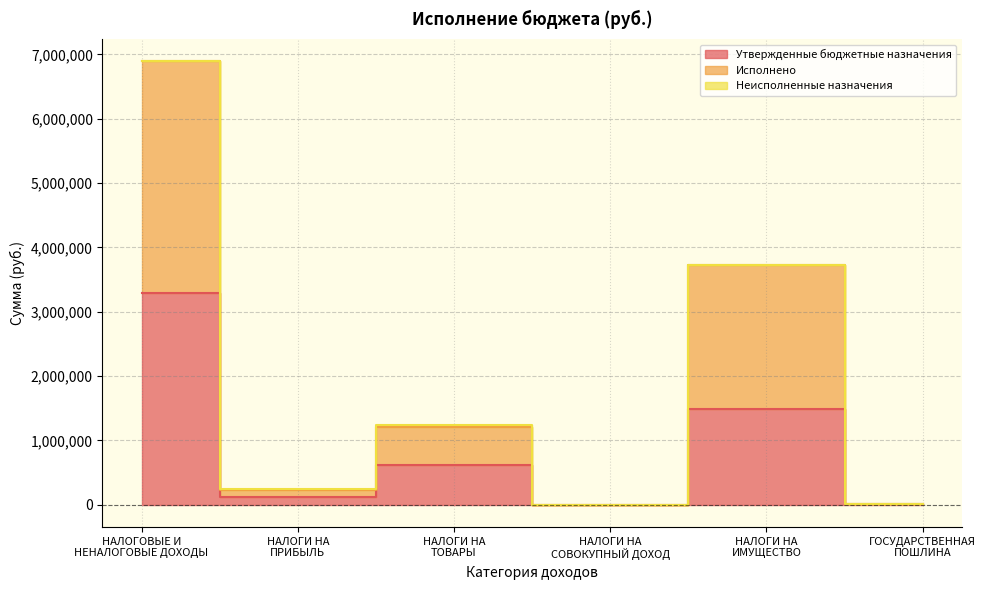

What is the difference between the maximum and minimum values in the Исполнено series?

6890290.2